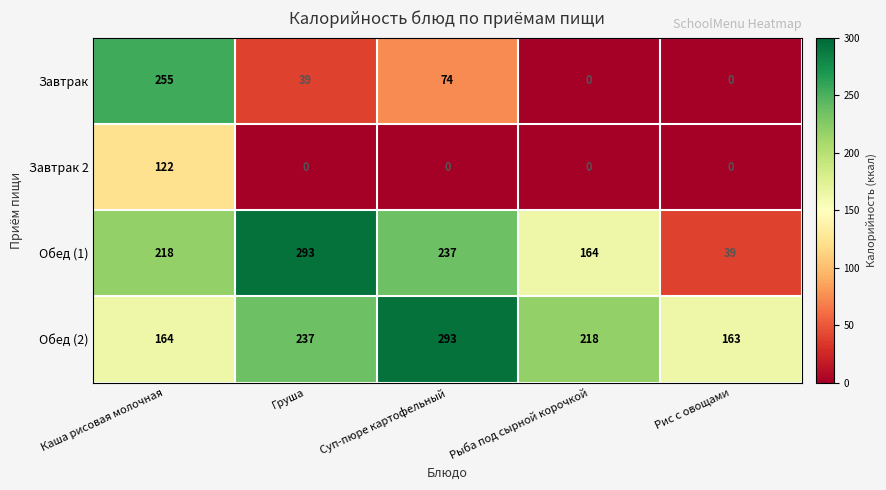

What is the difference between the second highest and minimum values in the Обед (1) series?

198